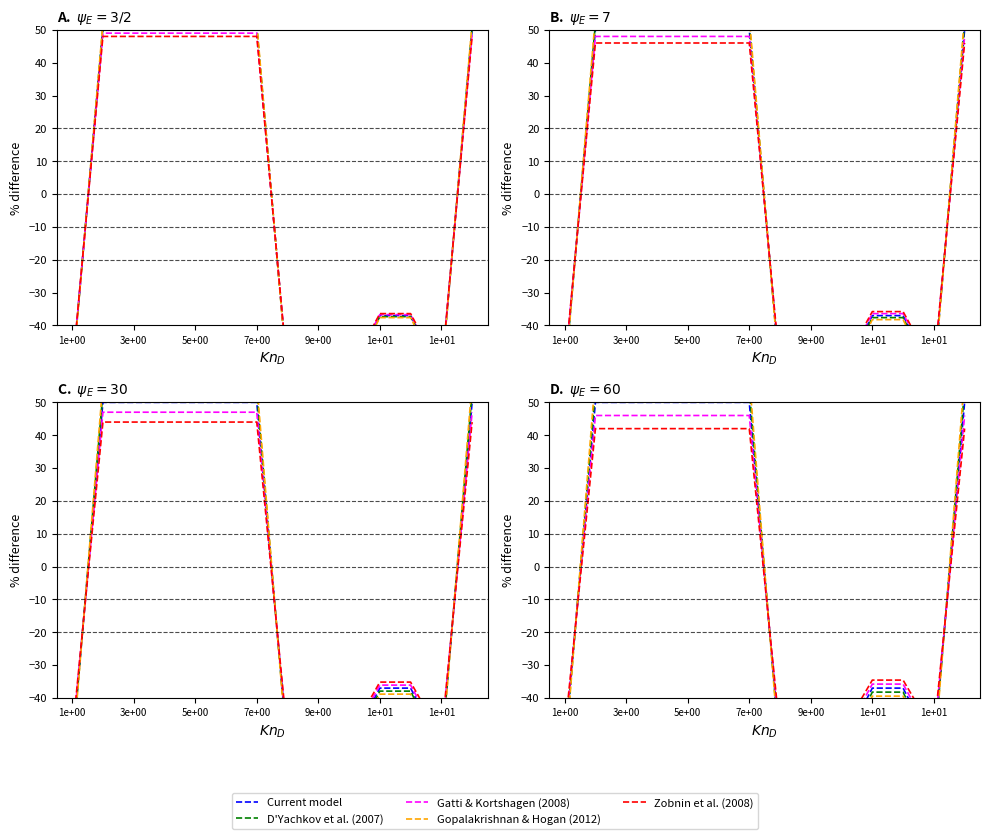

What is the sum of all D'Yachkov et al. (2007) values?

14.0